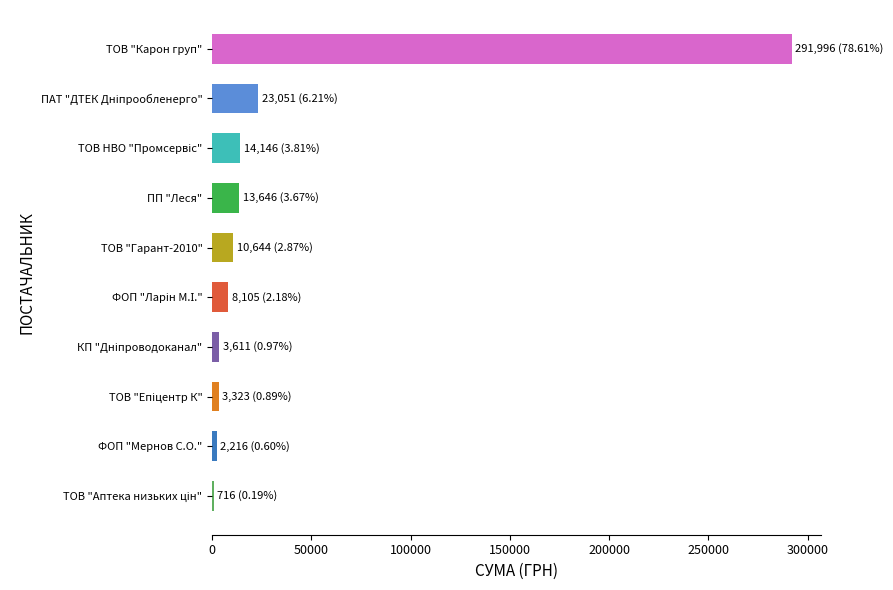

True or false: the data shows 13645.9 at ПП "Леся".

True